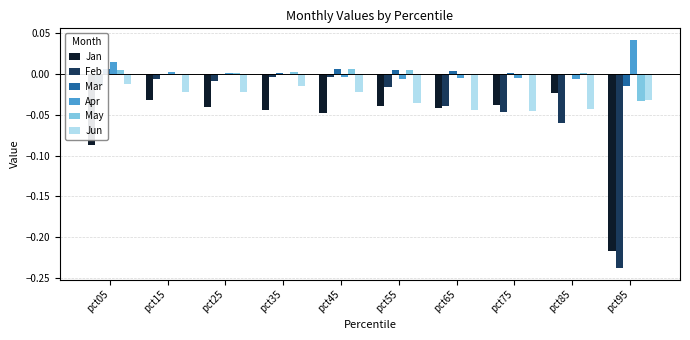

Are the bars grouped side by side (vs. stacked)?

Yes